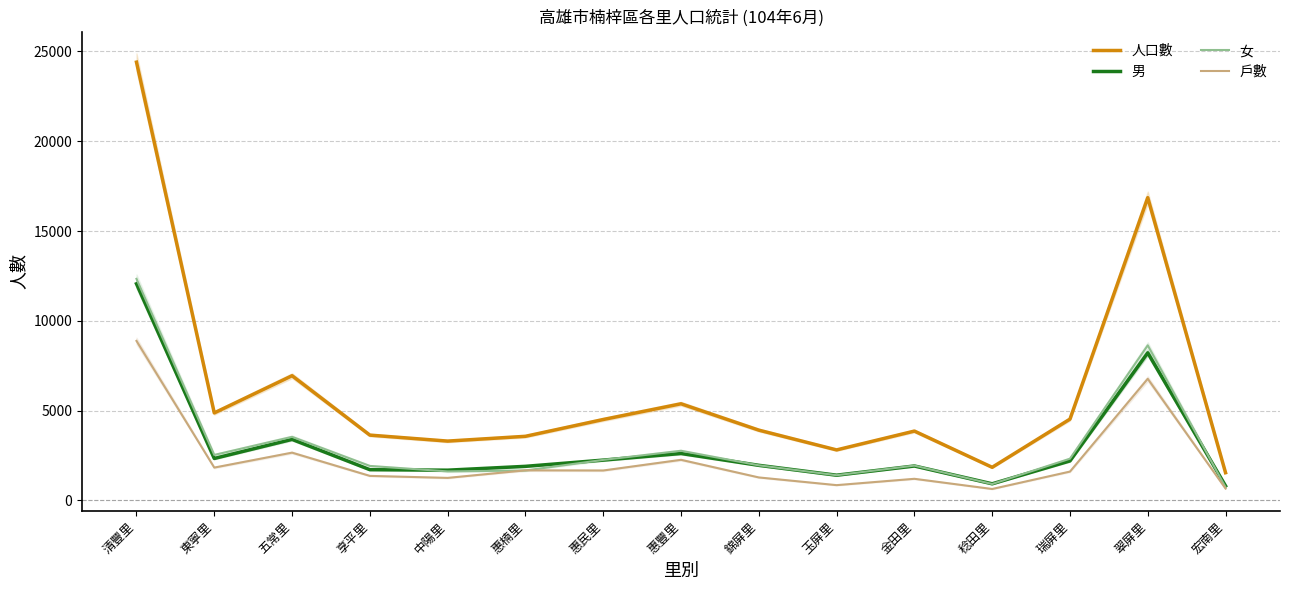

What is the label of the 4th point from the right?

稔田里